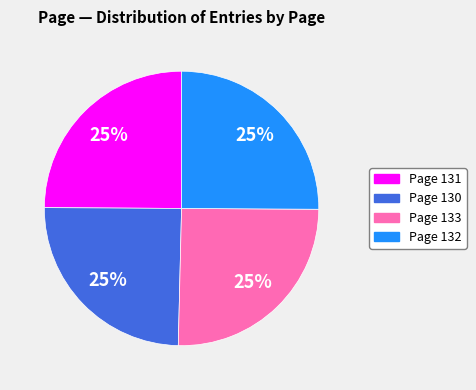

To the nearest percent, what is the average slice percentage?

25%